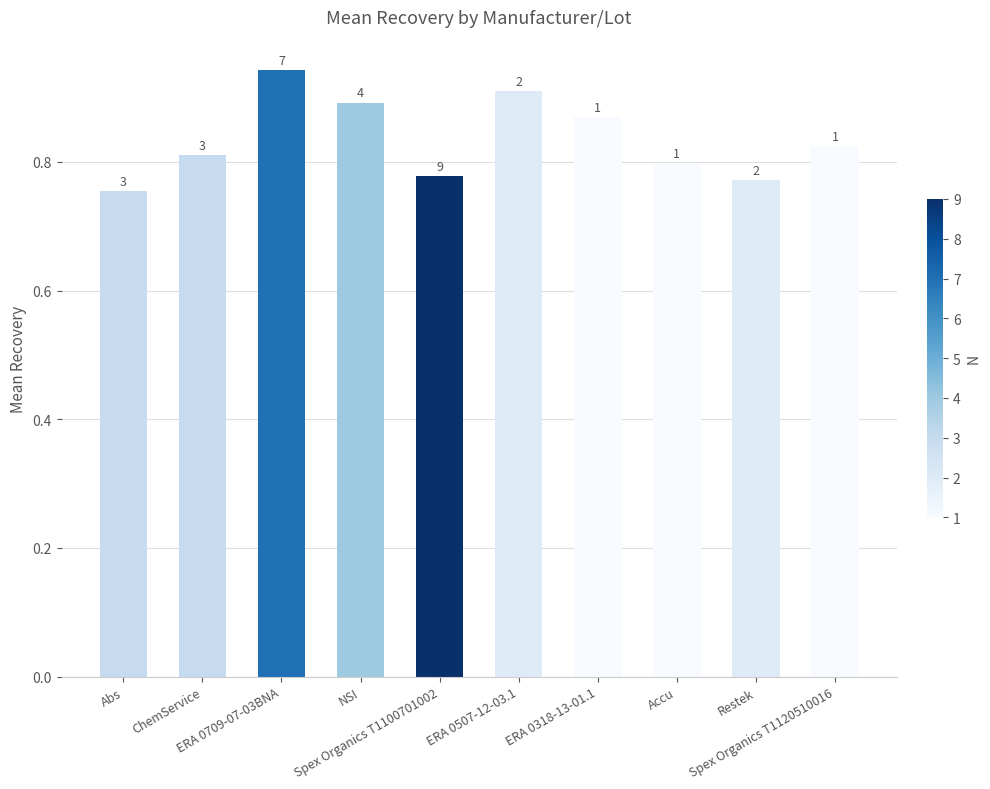

True or false: the data shows 0.4 at ERA 0507-12-03.1.

False